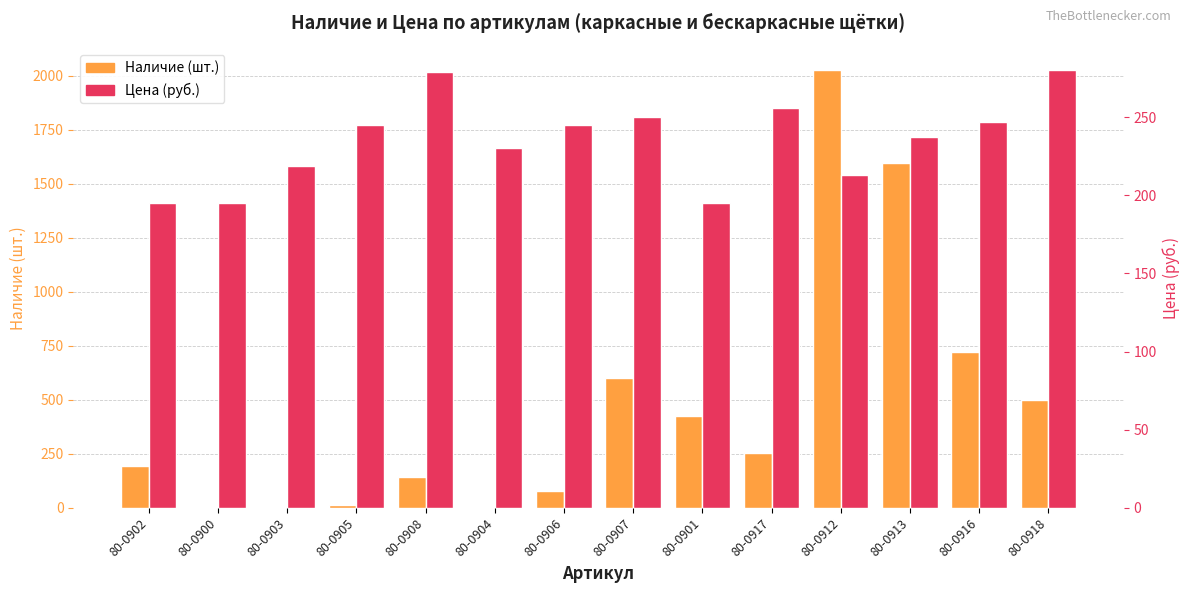

What is the label of the 13th bar from the right?

80-0900